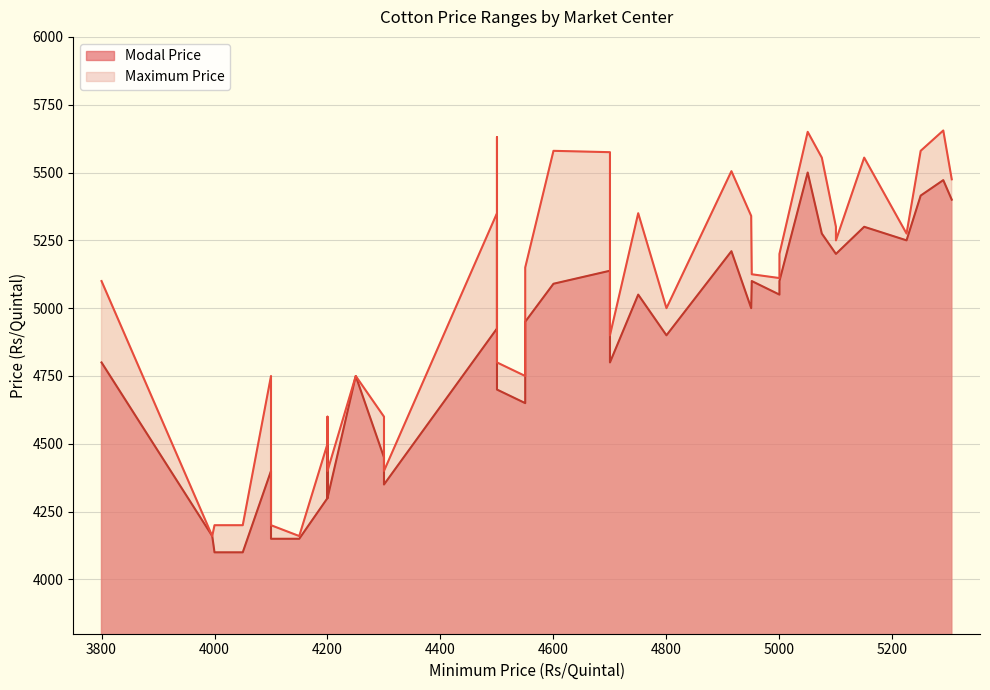

Does the chart display data point markers on the line(s)?

No